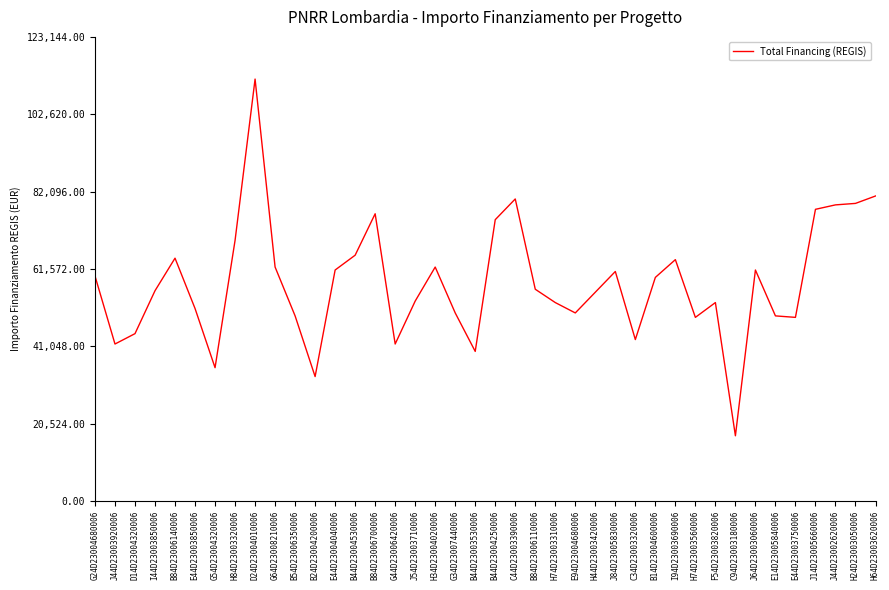

Approximately how many times larger is the value at H24D23003050006 compared to B84D23006700006?

1.0